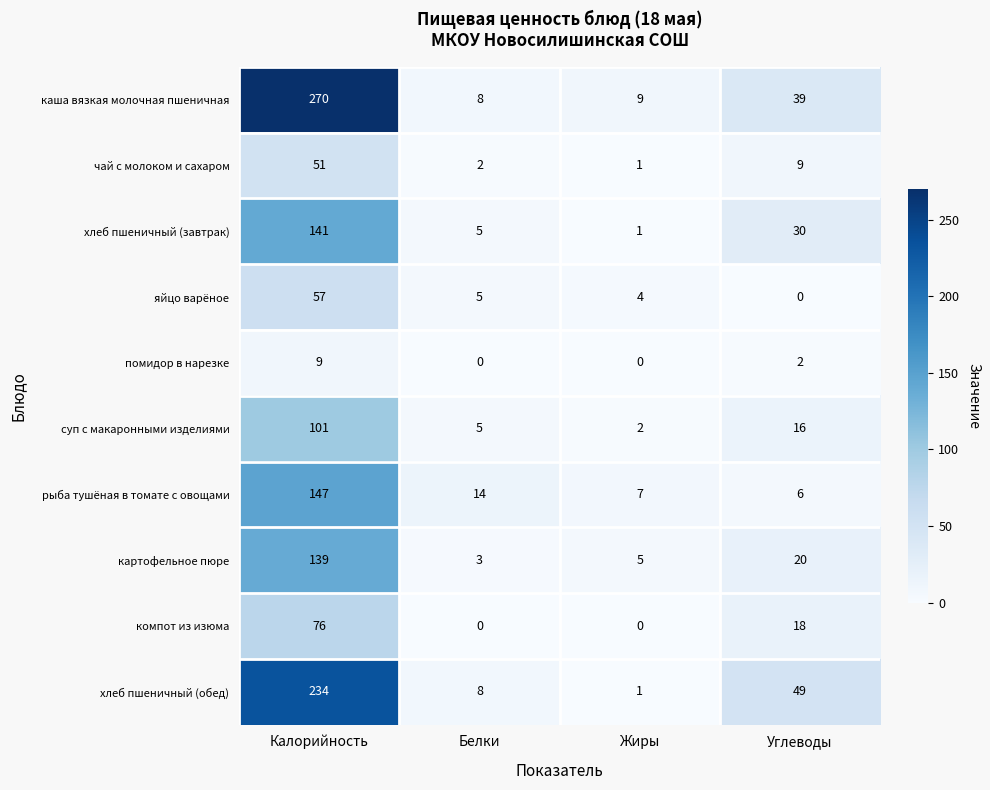

How many values in the хлеб пшеничный (обед) series are below 49?

2